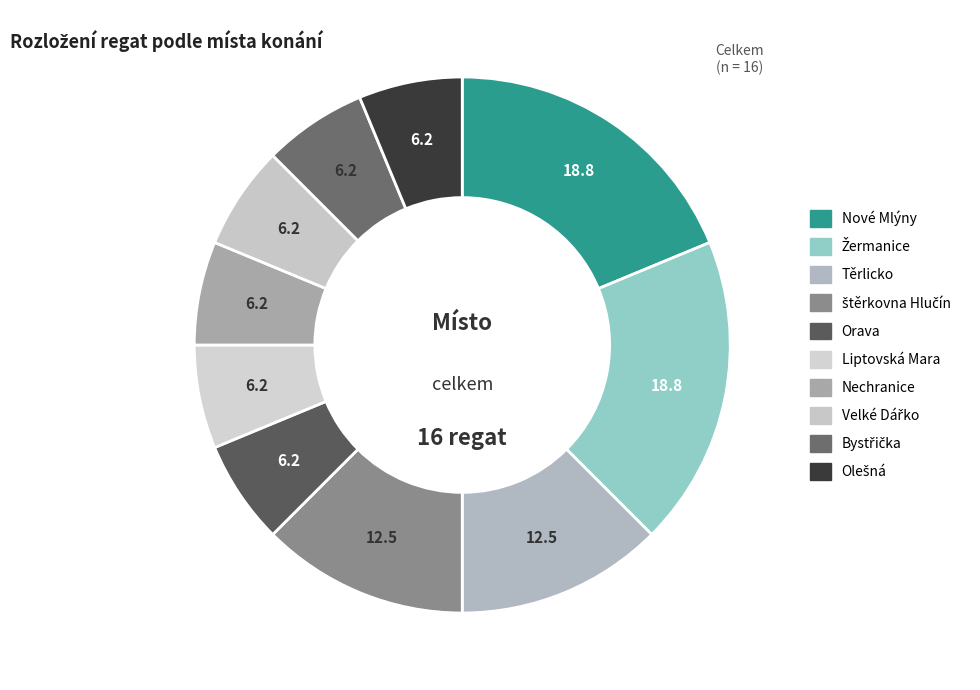

How many slices are in this pie chart?

10